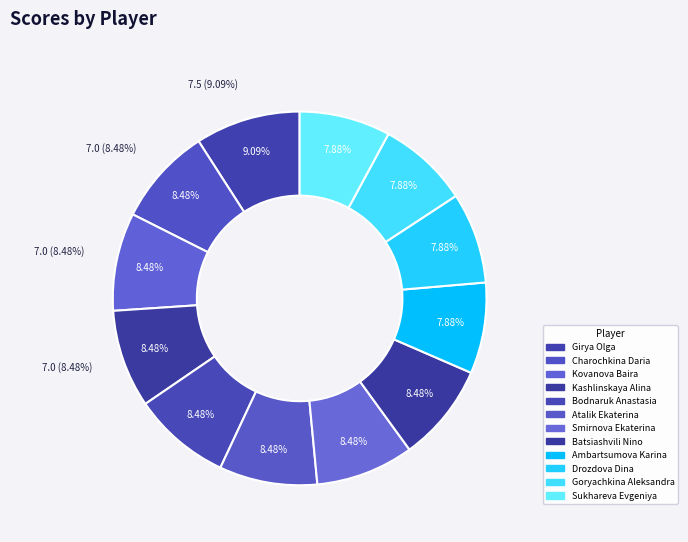

Does any single category account for the majority?

No